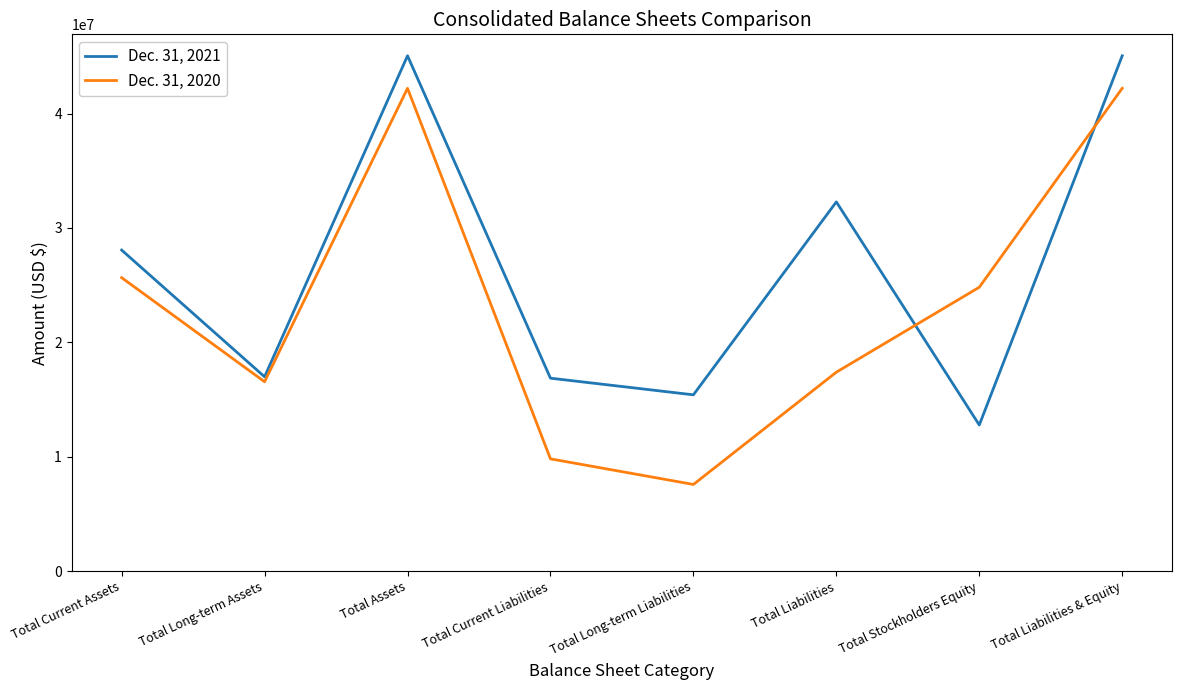

What is the difference between the maximum and minimum values in the Dec. 31, 2020 series?

34633249